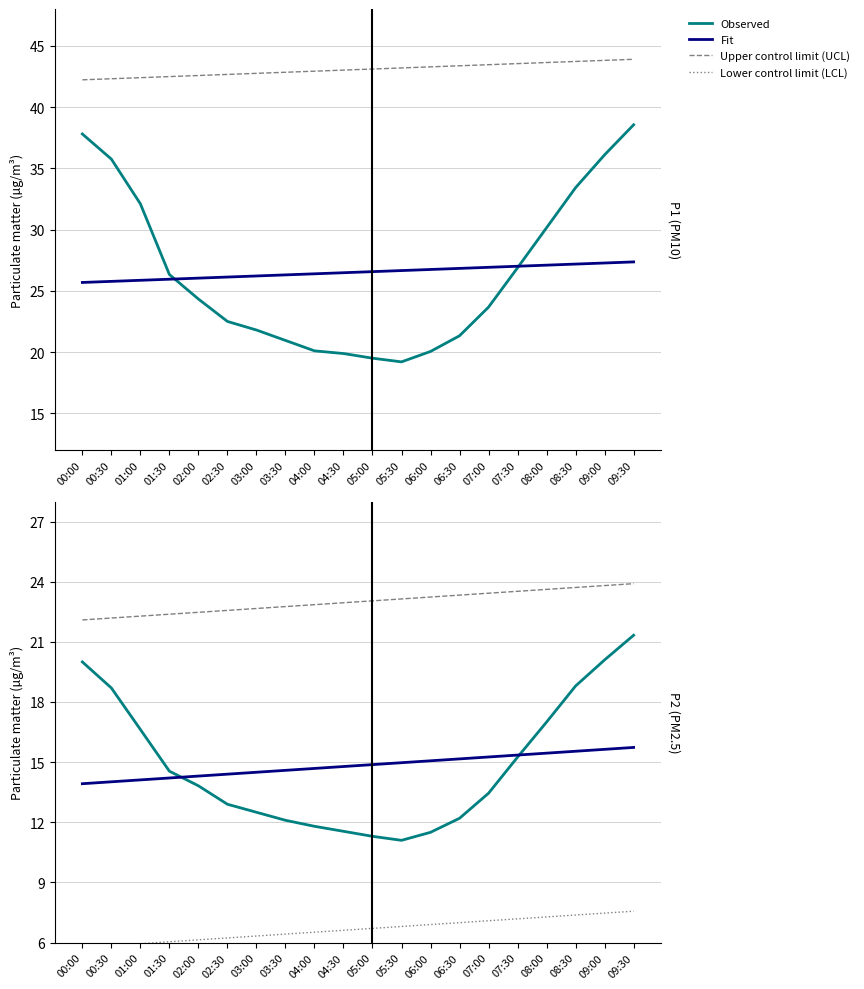

What is the total value across all series at 01:30?

57.2